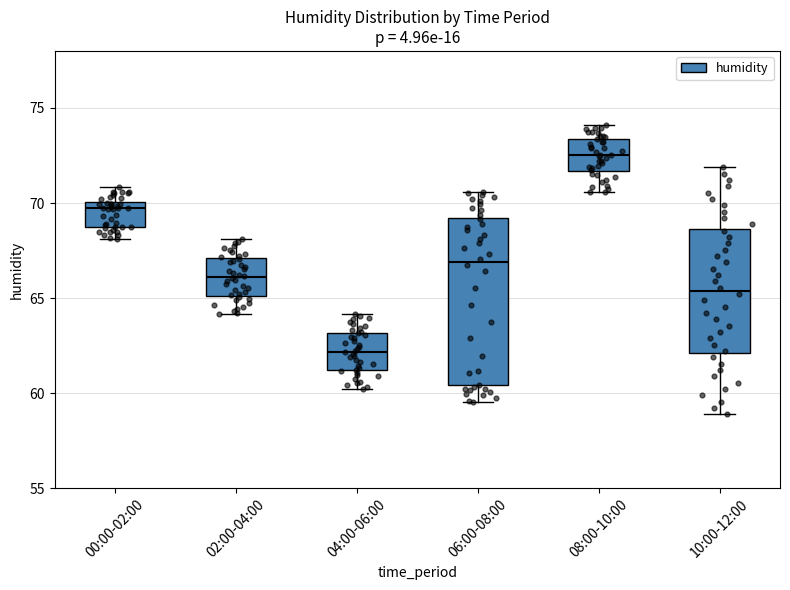

Reading left to right, read every box against the y-axis: the position of its median line, the range the box covers, and the ends of its whiskers. The values are not printed on the chart, so give them approximately, as read against the axis.

00:00-02:00: median 69.5, box 68.5 to 70.0, whiskers 68.0 to 71.0
02:00-04:00: median 66.0, box 65.0 to 67.0, whiskers 64.0 to 68.0
04:00-06:00: median 62.0, box 61.0 to 63.0, whiskers 60.0 to 64.0
06:00-08:00: median 67.0, box 60.5 to 69.0, whiskers 59.5 to 70.5
08:00-10:00: median 72.5, box 71.5 to 73.5, whiskers 70.5 to 74.0
10:00-12:00: median 65.5, box 62.0 to 68.5, whiskers 59.0 to 72.0